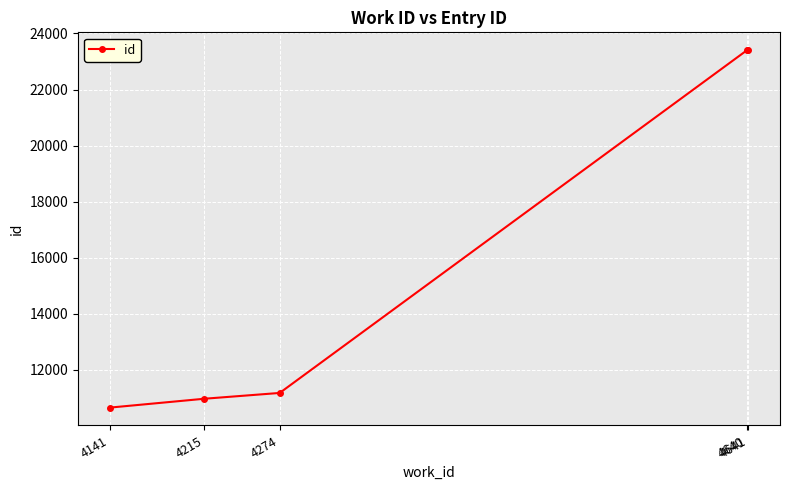

How many lines are shown in the chart?

1